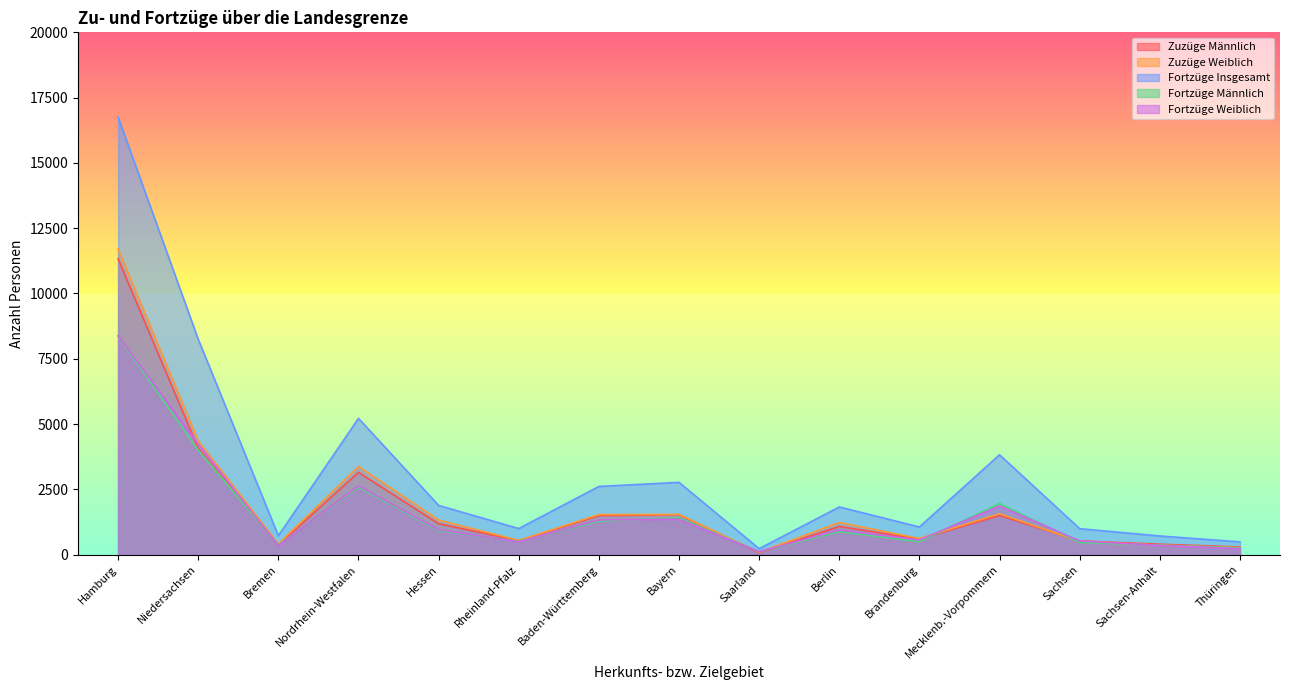

What is the lowest value of the Zuzüge Weiblich series?

93